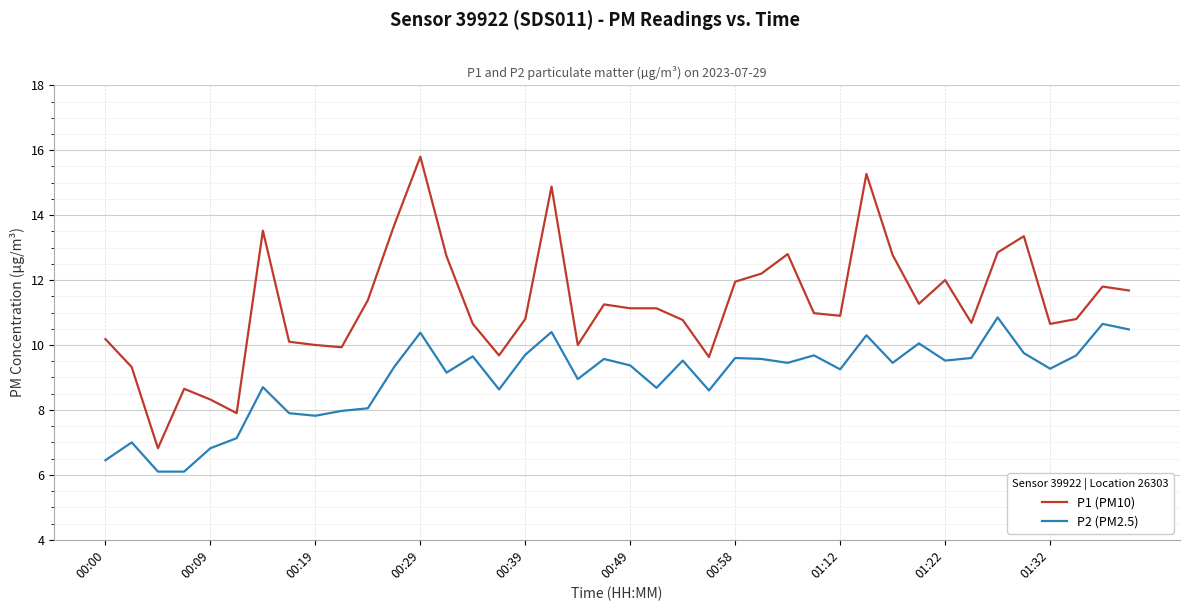

Which series has the widest spread of values?

P1 (PM10)